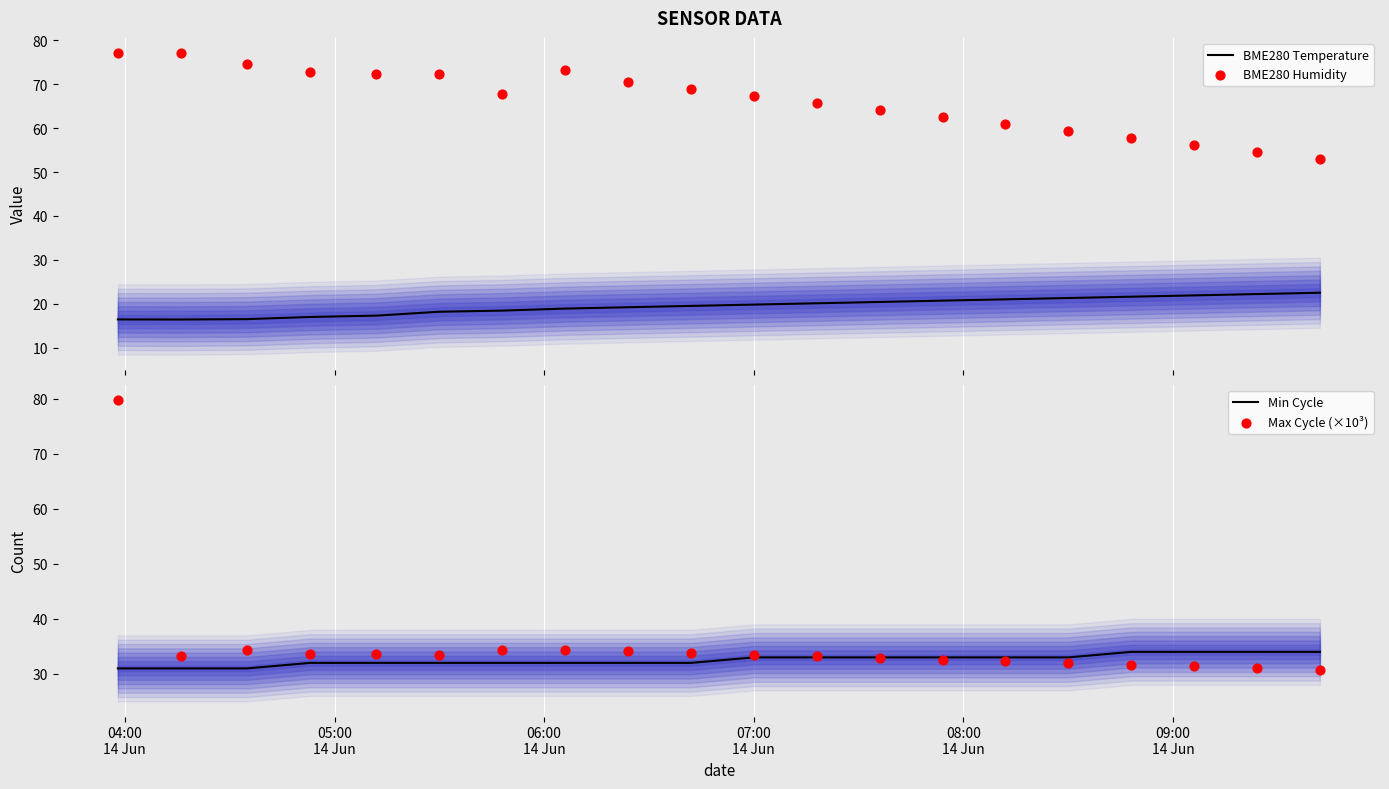

Which series contains the highest Y value?

Max Cycle (×10³)